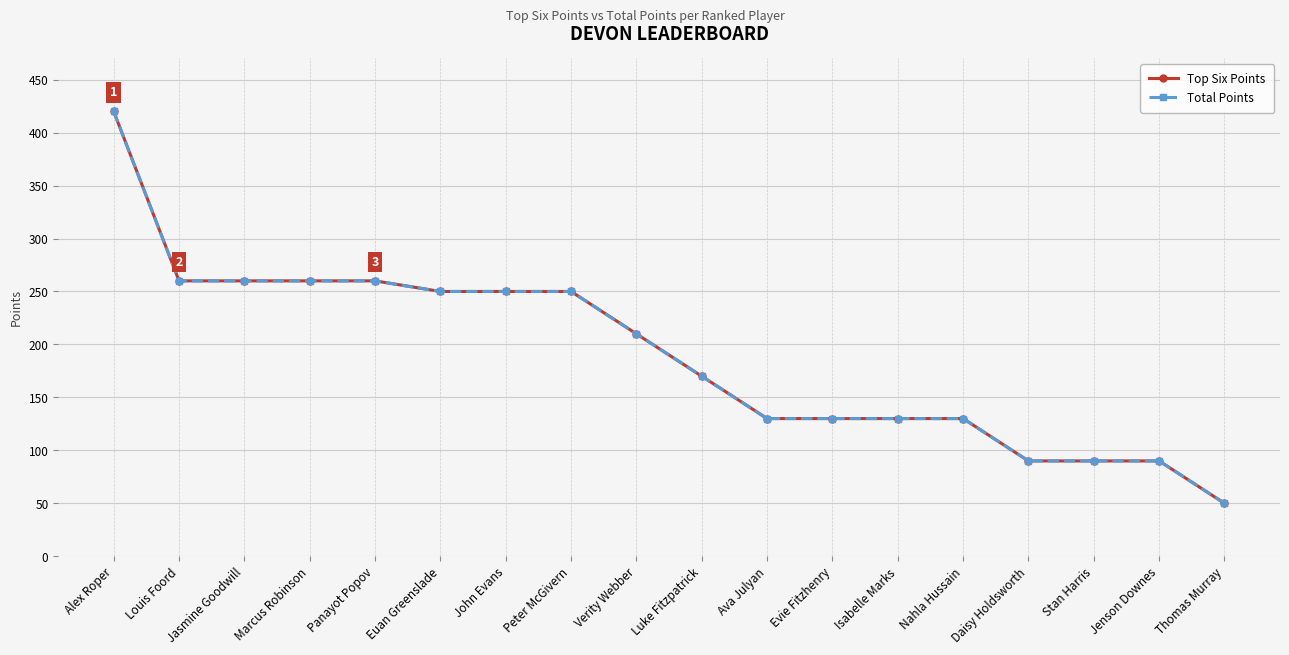

Reading left to right, what are all the values shown in this chart?

Top Six Points: Alex Roper=420	Louis Foord=260	Jasmine Goodwill=260	Marcus Robinson=260	Panayot Popov=260	Euan Greenslade=250	John Evans=250	Peter McGivern=250	Verity Webber=210	Luke Fitzpatrick=170	Ava Julyan=130	Evie Fitzhenry=130	Isabelle Marks=130	Nahla Hussain=130	Daisy Holdsworth=90	Stan Harris=90	Jenson Downes=90	Thomas Murray=50
Total Points: Alex Roper=420	Louis Foord=260	Jasmine Goodwill=260	Marcus Robinson=260	Panayot Popov=260	Euan Greenslade=250	John Evans=250	Peter McGivern=250	Verity Webber=210	Luke Fitzpatrick=170	Ava Julyan=130	Evie Fitzhenry=130	Isabelle Marks=130	Nahla Hussain=130	Daisy Holdsworth=90	Stan Harris=90	Jenson Downes=90	Thomas Murray=50